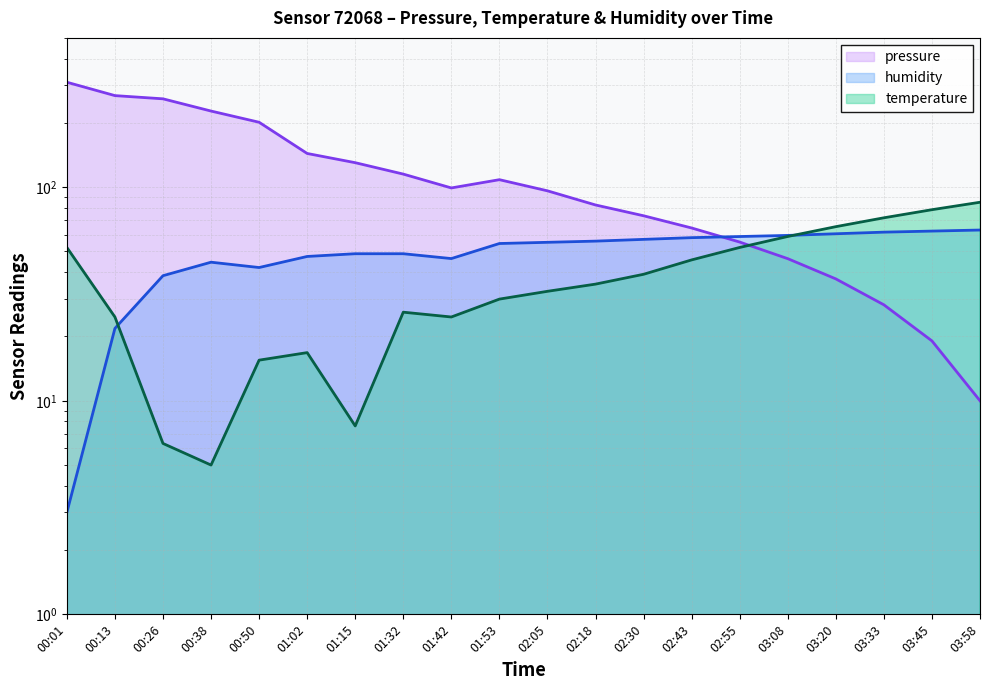

How many times do pressure and humidity cross each other?

1